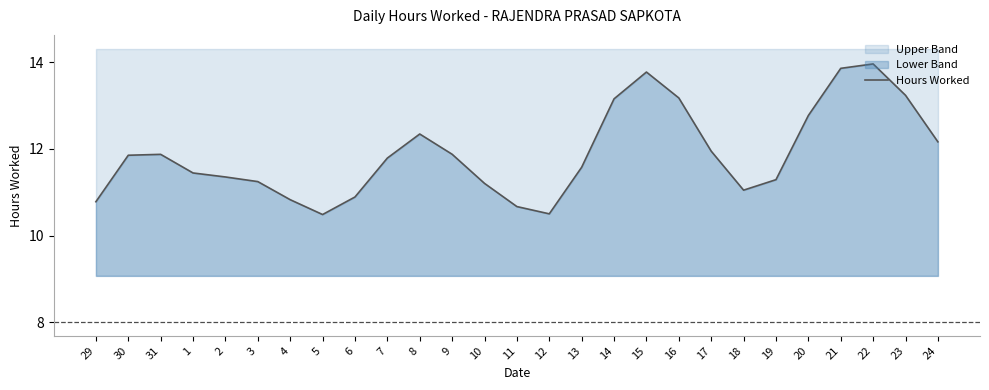

Rank the categories by value from lowest to highest.

5, 12, 11, 29, 4, 6, 18, 10, 3, 19, 2, 1, 13, 7, 30, 31, 9, 17, 24, 8, 20, 14, 16, 23, 15, 21, 22